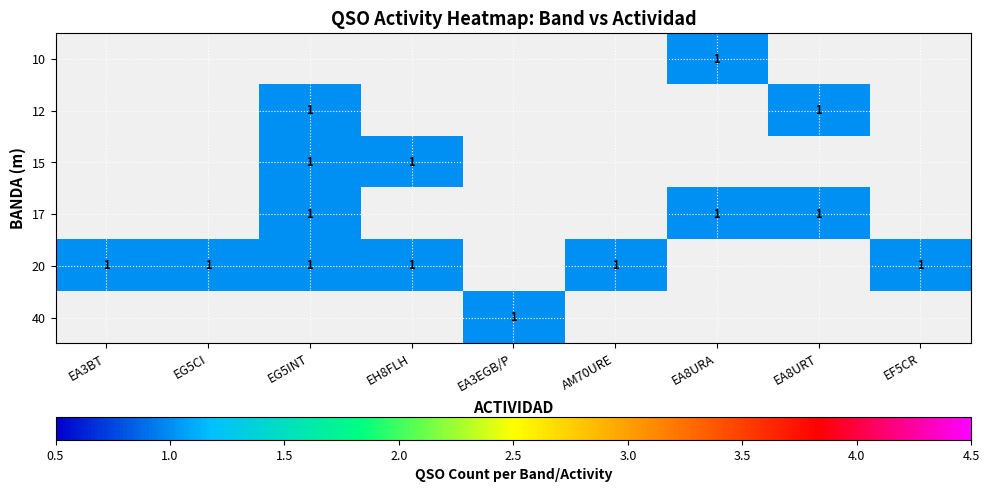

The 17 series shows 1.0 at EA8URT. True or false?

True